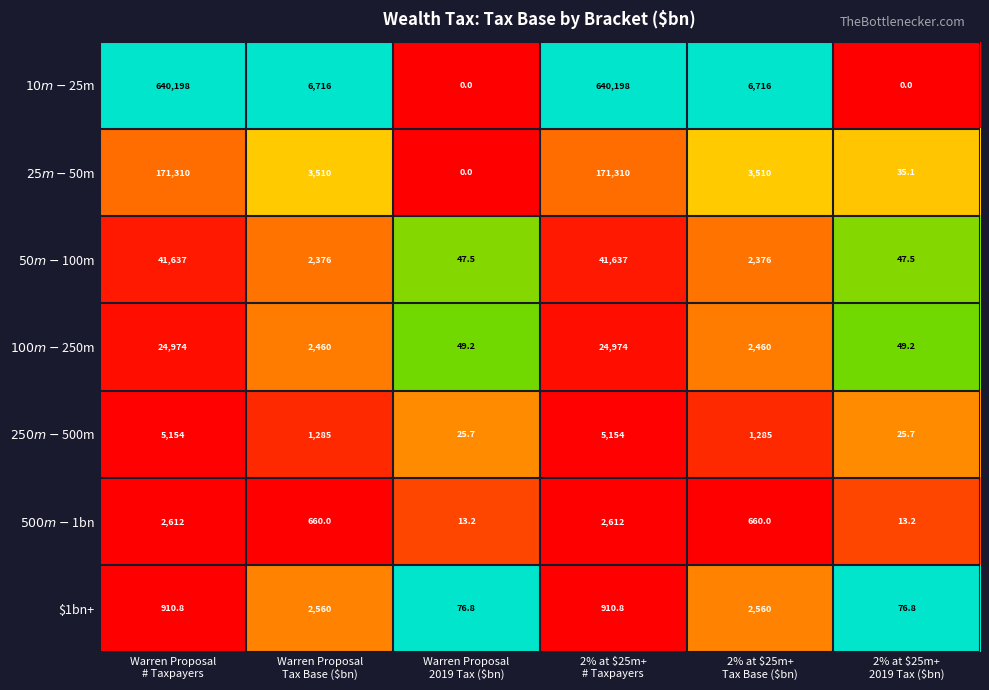

Between 2% at $25m+
# Taxpayers and 2% at $25m+
2019 Tax ($bn), which series saw the biggest shift?

$10m-$25m